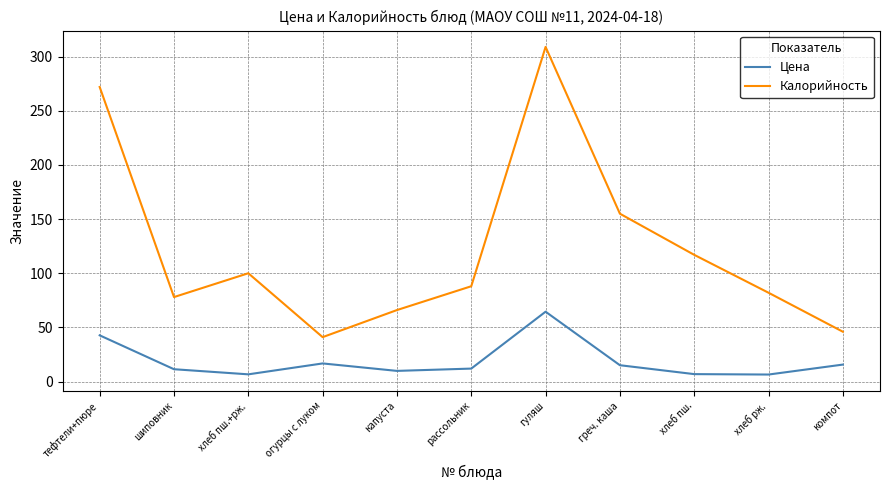

Is it true that Калорийность equals 309.0 at гуляш?

True